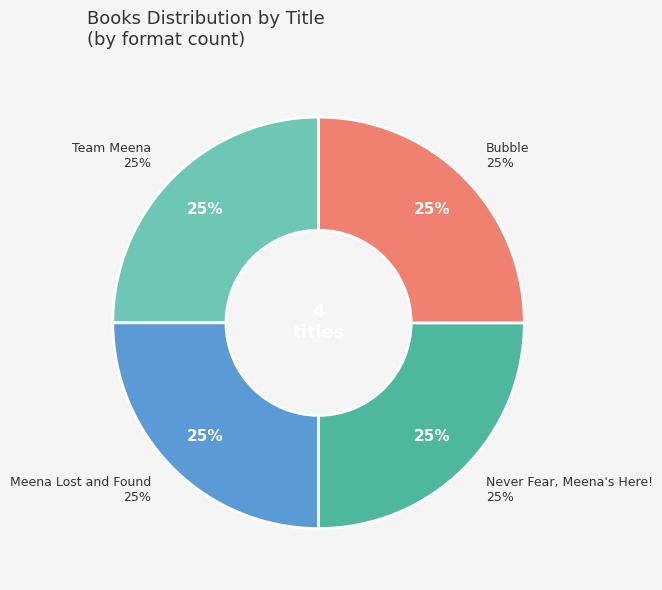

What is the majority slice?

Bubble